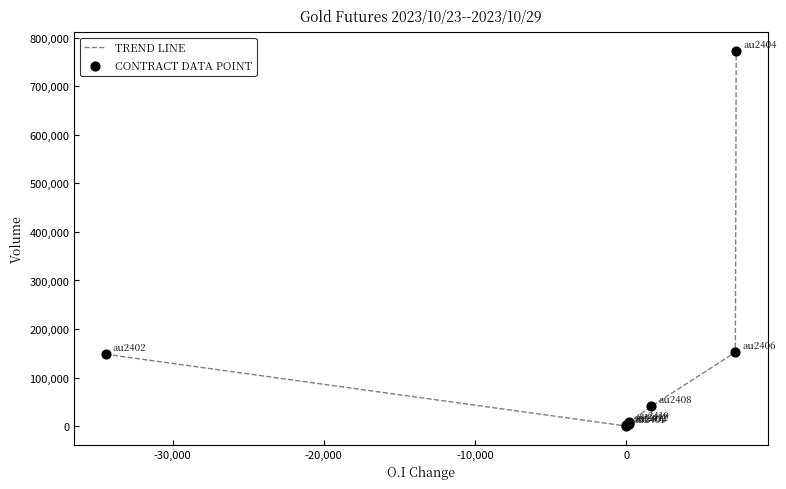

What is the greatest value displayed?

773475